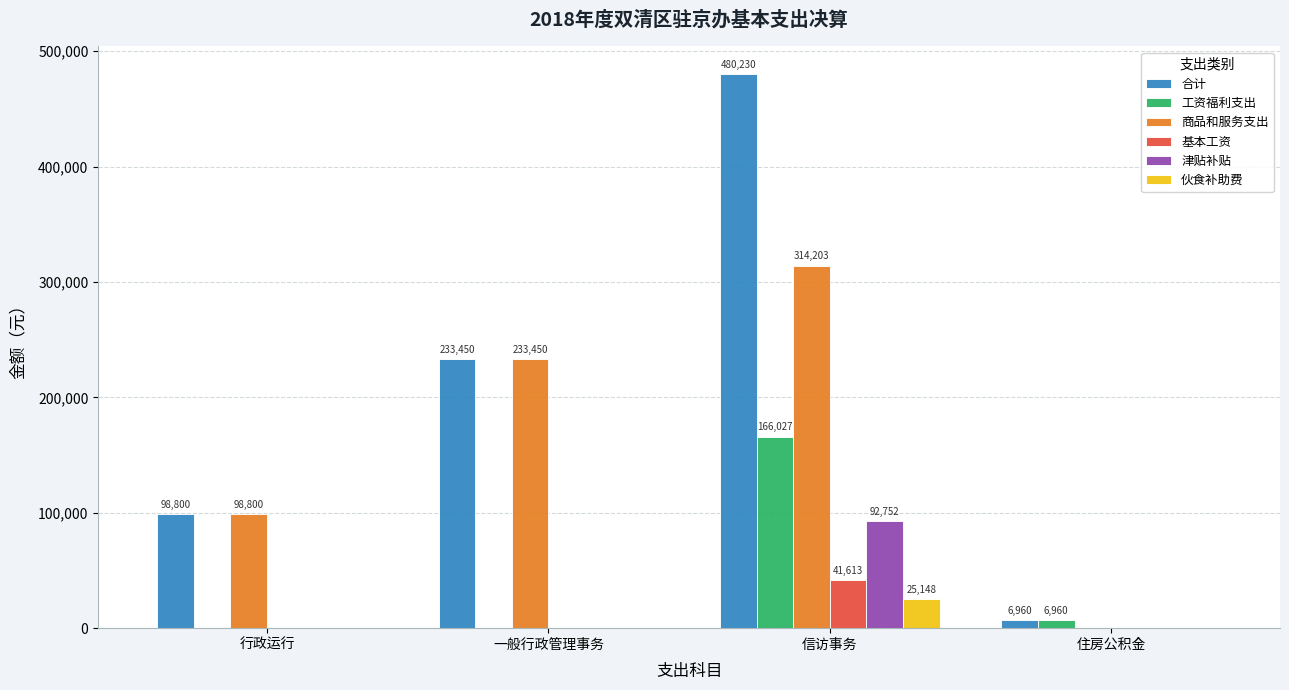

Which series has the largest total across all categories?

合计